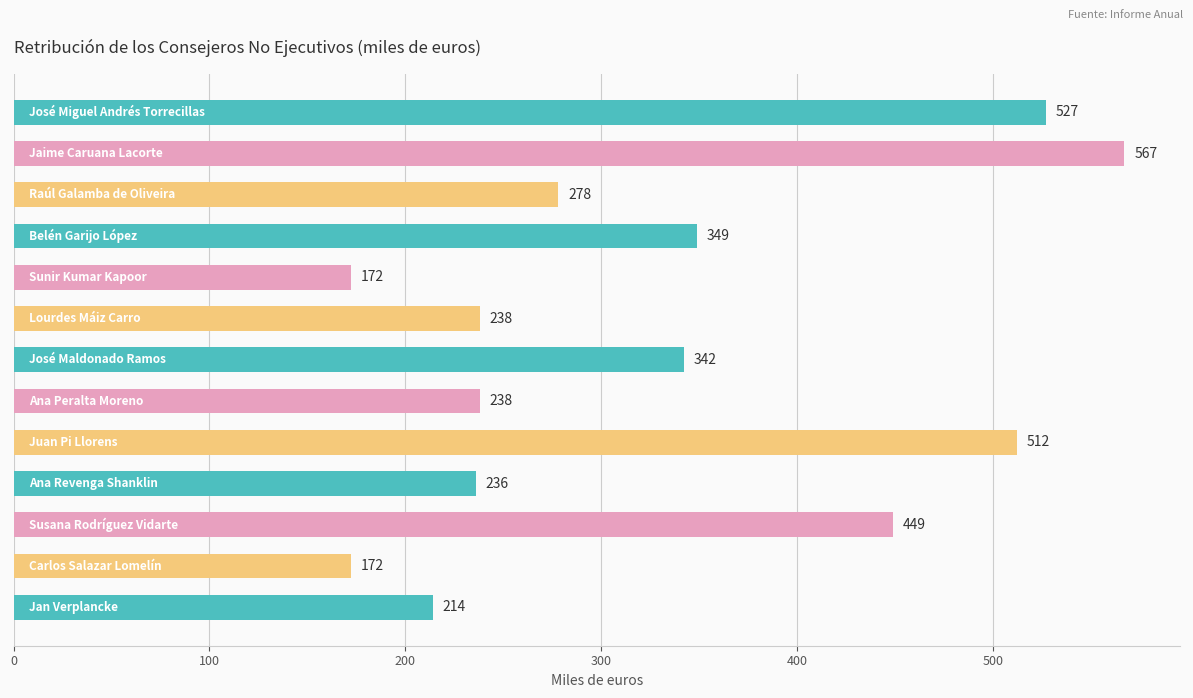

What is the greatest value displayed?

567